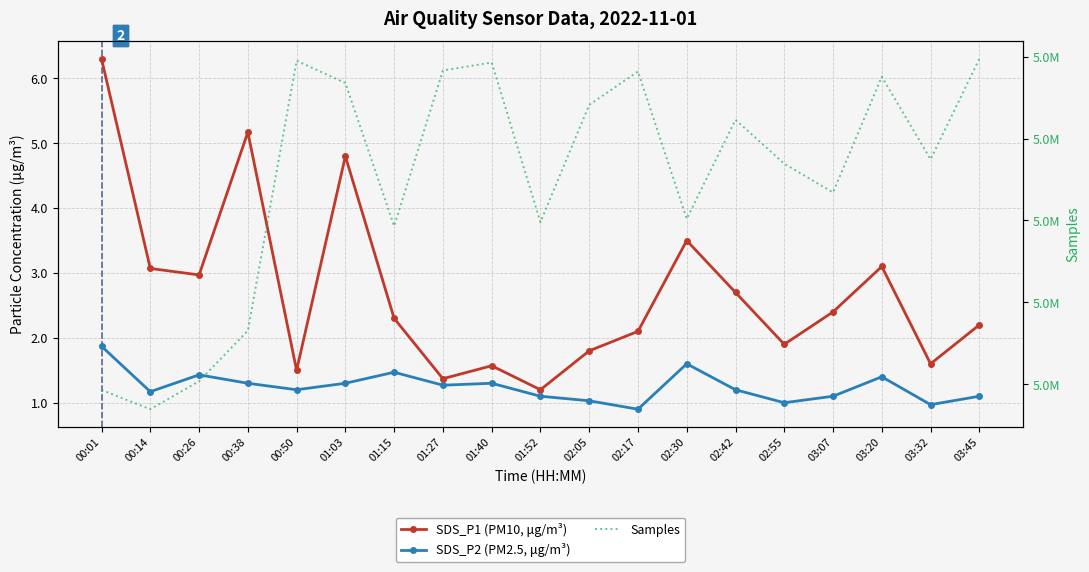

How many interior local valleys does the SDS_P2 (PM2.5, μg/m³) series have?

6